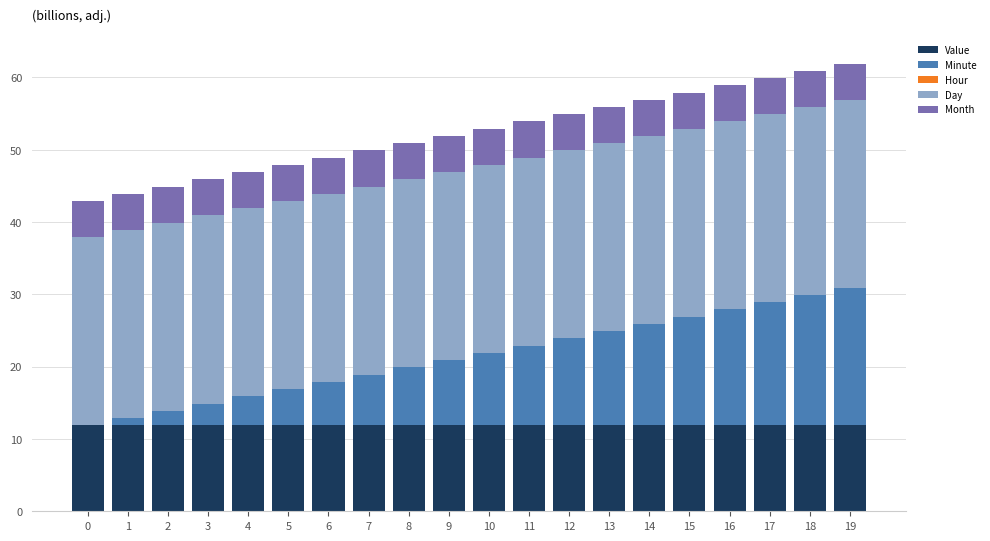

Is it true that Value equals 11.9 at 6?

True